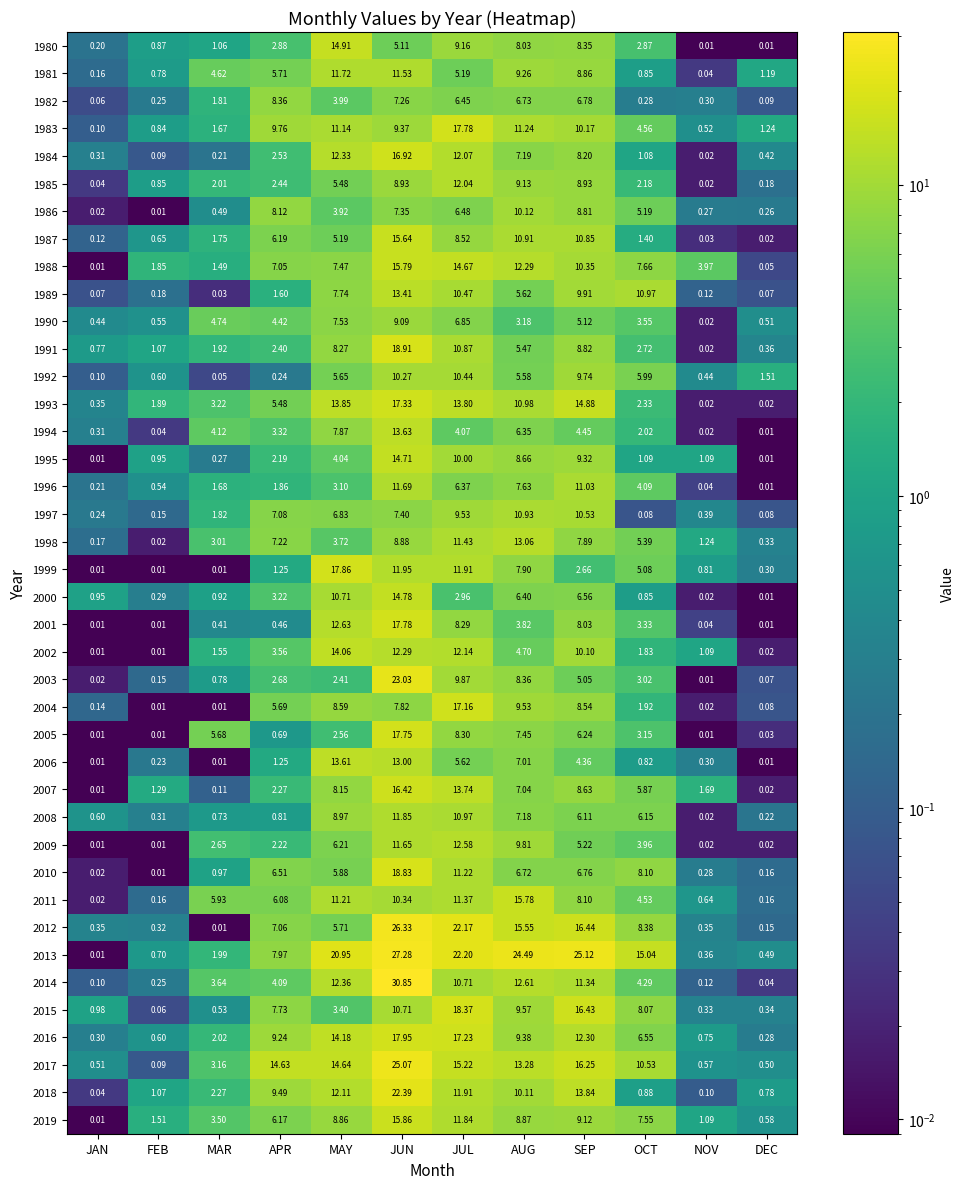

At which category is the sum across all series the highest?

JUN